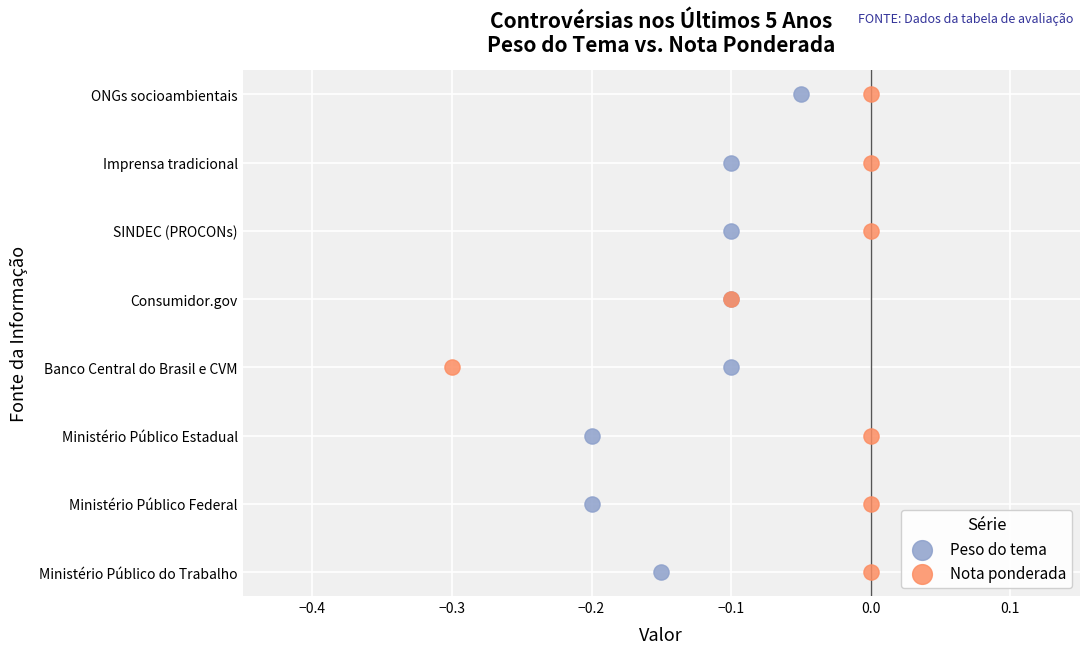

What are all the series names shown in the legend?

Peso do tema, Nota ponderada